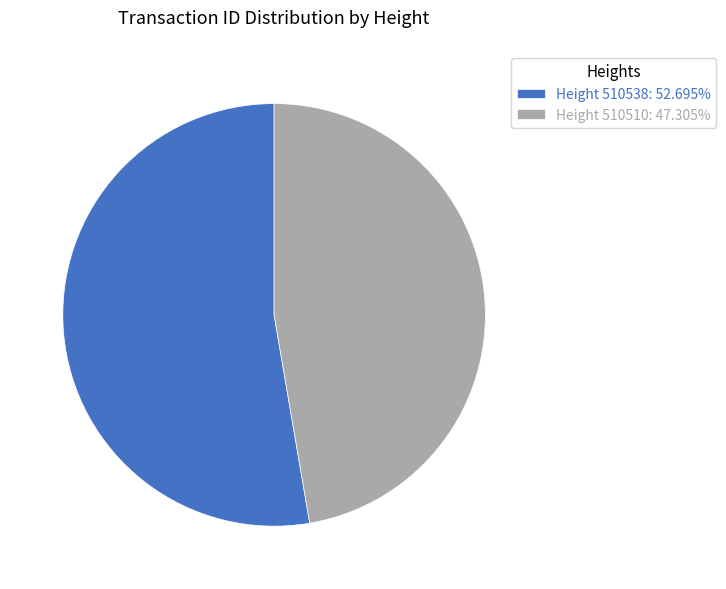

Do Height 510538: 52.695% and Height 510510: 47.305% together represent more than half of the pie?

Yes